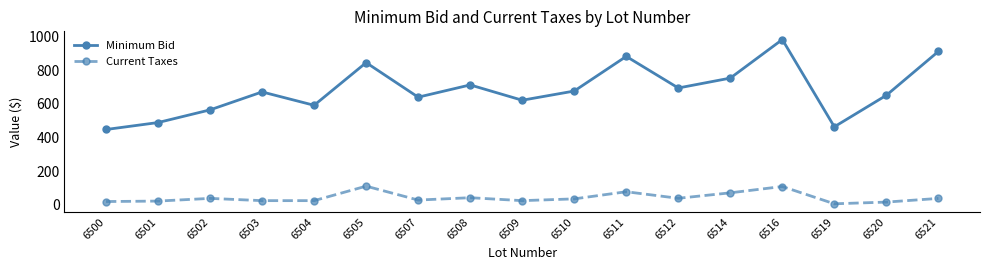

At which category is the sum across all series the highest?

6516